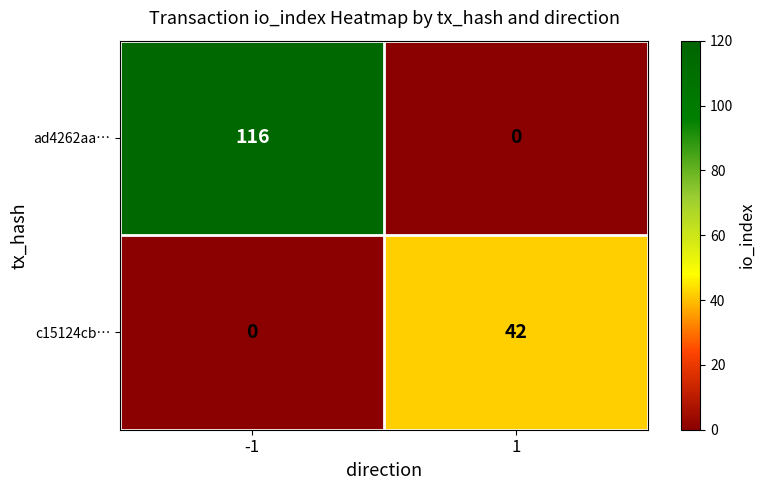

Count the number of data series in this chart.

2